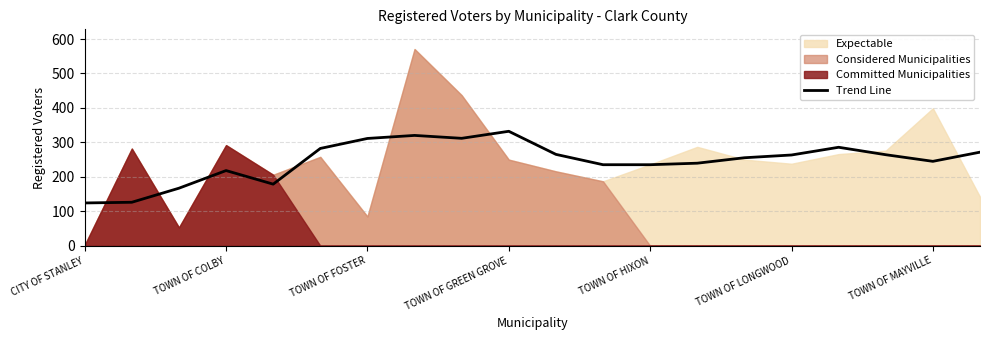

The value of Trend Line at TOWN OF GREEN GROVE is 332.2. True or false?

True